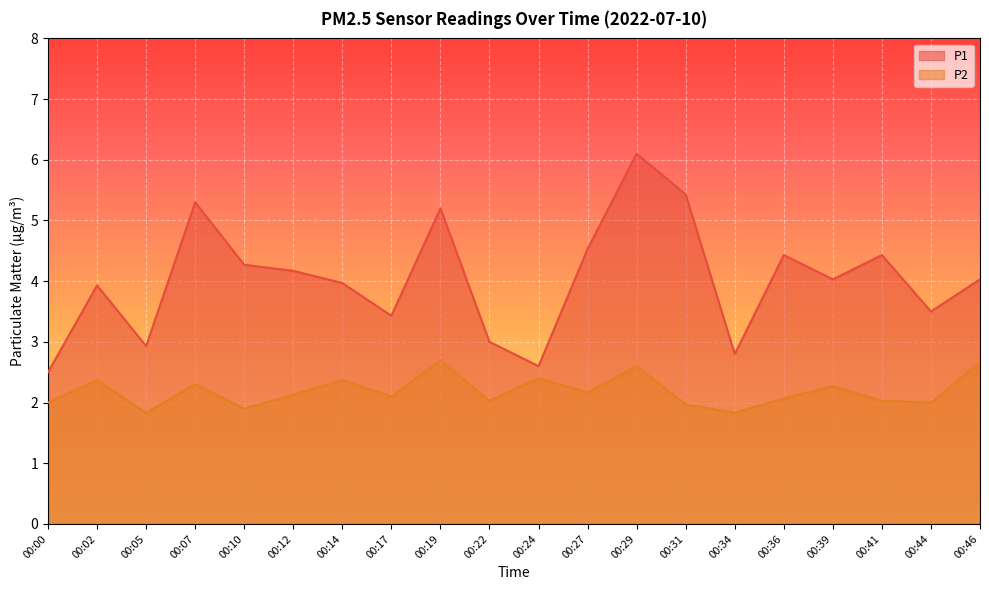

How many series are shown in this chart?

2